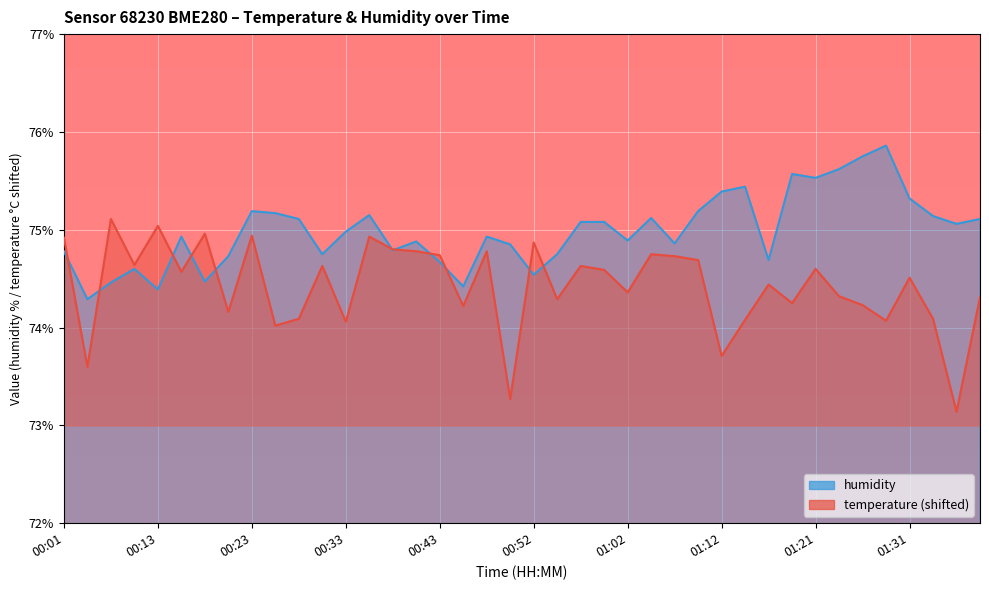

After their last crossing, which series has the higher values: temperature or humidity?

humidity